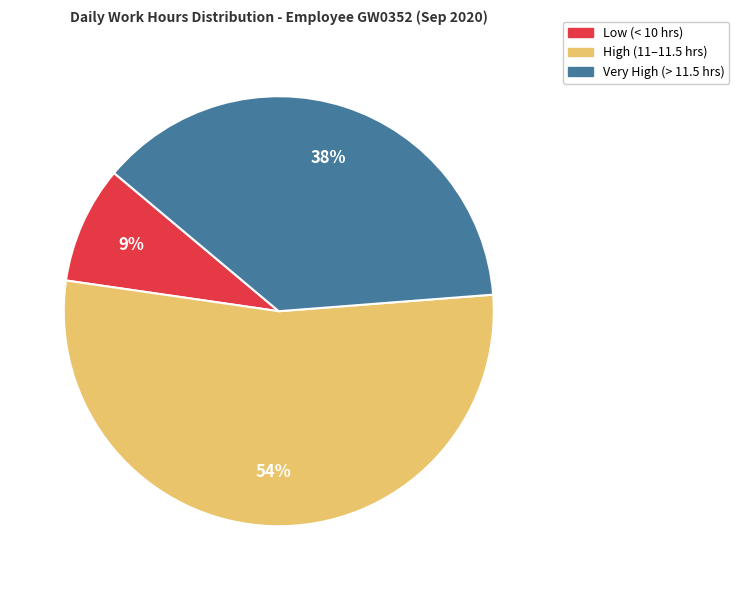

To the nearest percent, what is the difference between the largest and smallest slice percentages?

45%